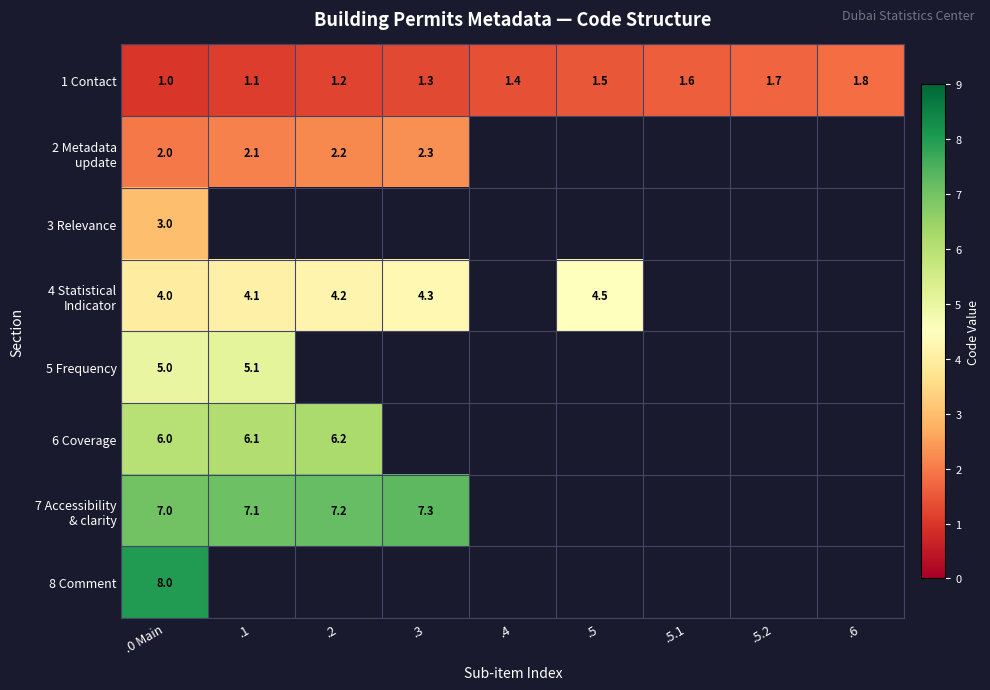

What is the difference between the 1 Contact values at .5 and .6?

0.3